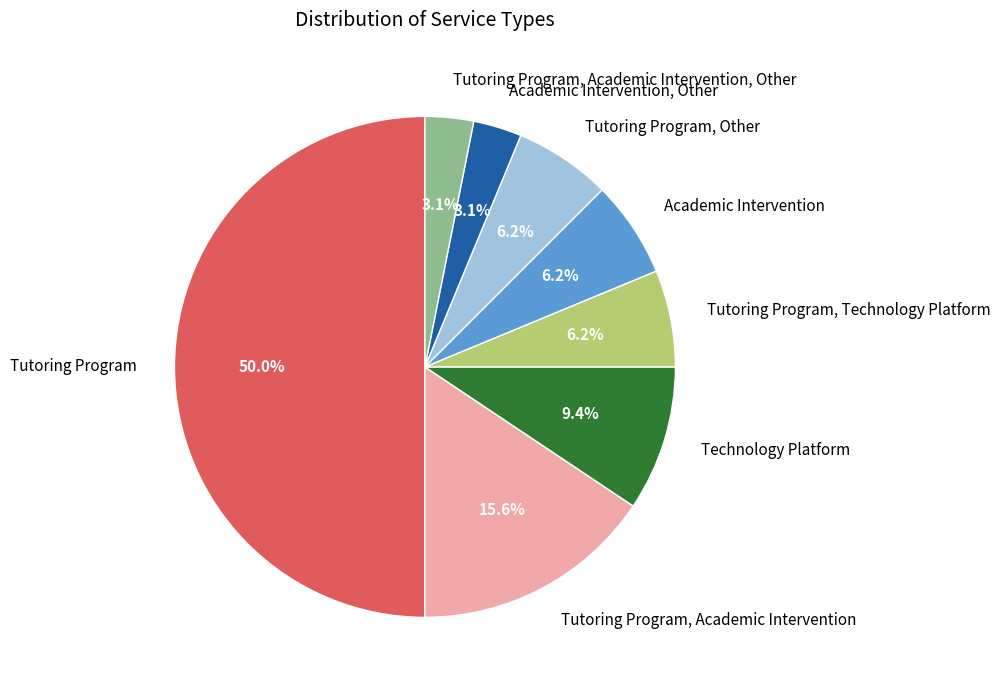

The Tutoring Program, Other slice represents 1% of the pie. True or false?

False